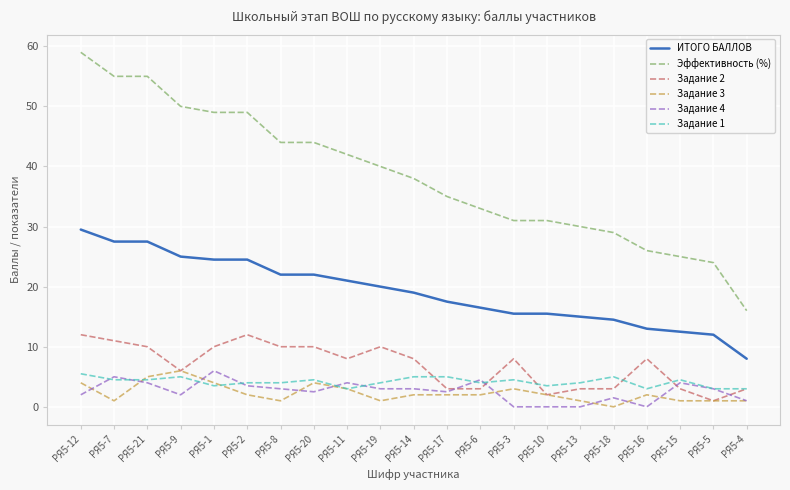

Which series changed the most between РЯ5-20 and РЯ5-14?

Эффективность (%)